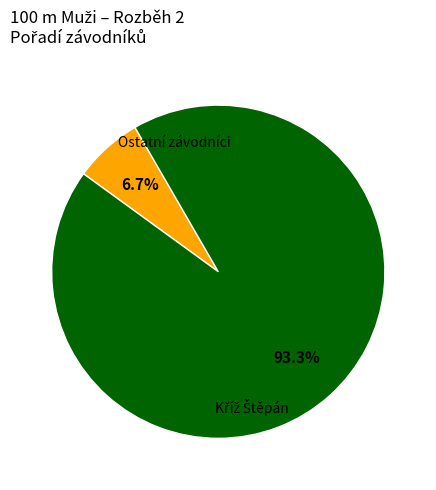

Is there any slice that represents more than half of the pie?

Yes